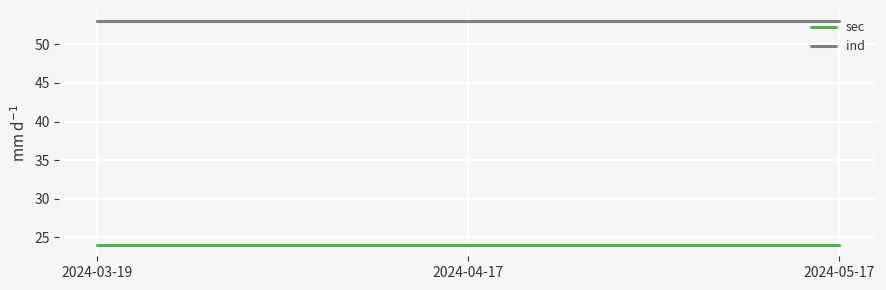

Reading right to left, extract all data points from this chart.

sec: 2024-05-17=24	2024-04-17=24	2024-03-19=24
ind: 2024-05-17=53	2024-04-17=53	2024-03-19=53